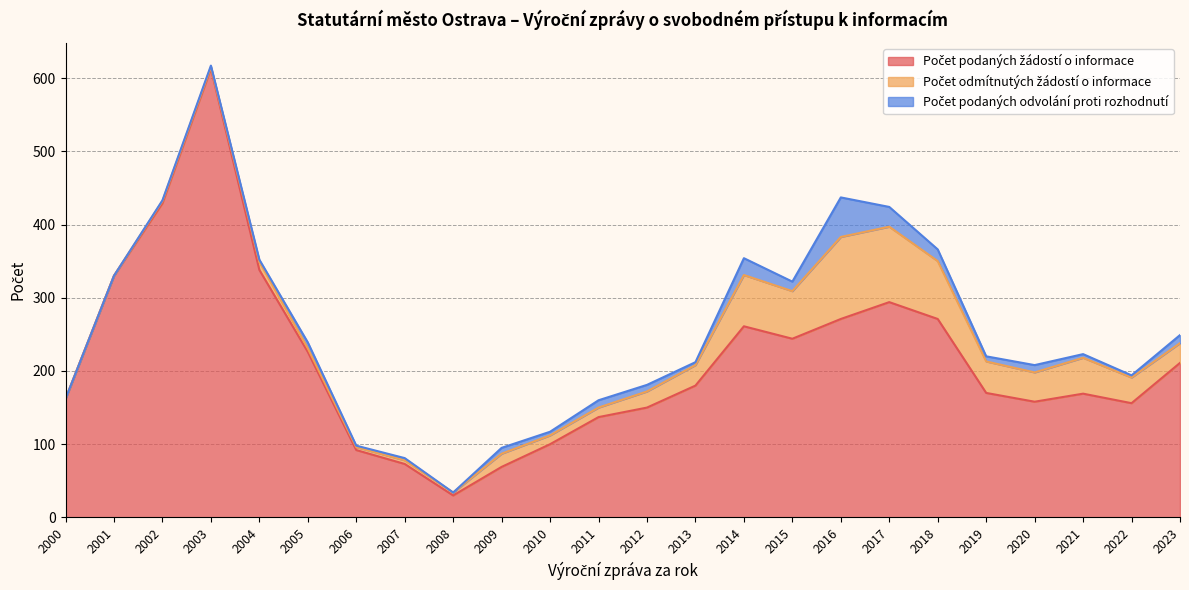

Between 2011 and 2012, which series saw the biggest shift?

Počet podaných žádostí o informace